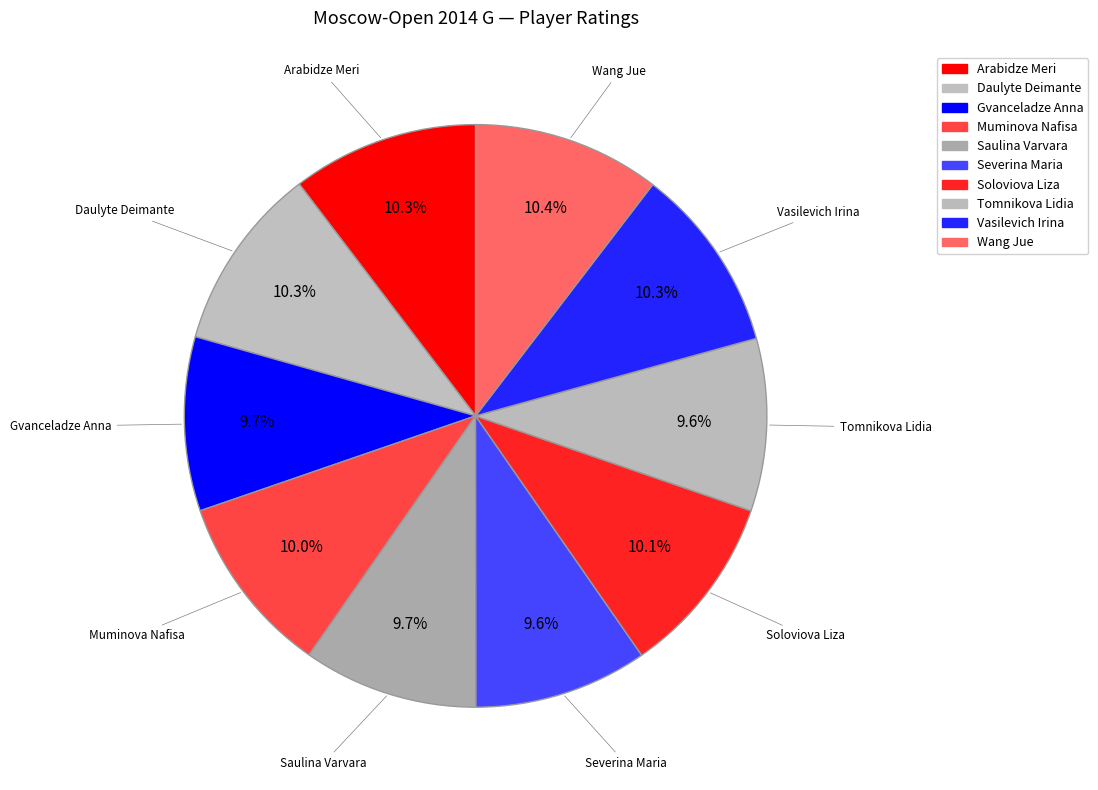

Count the number of slices in the pie.

10